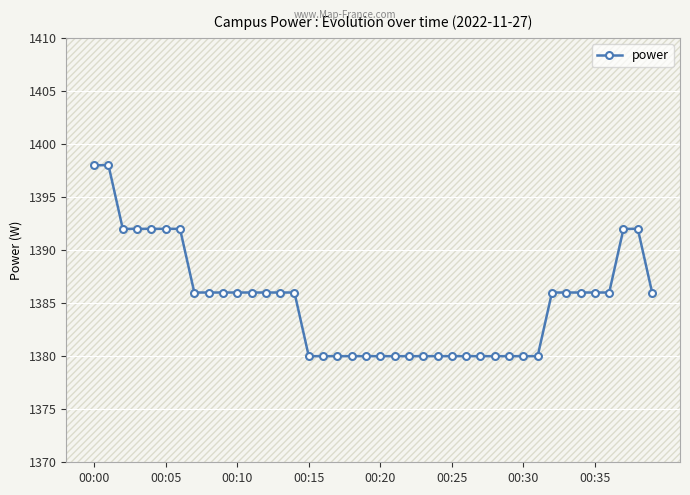

What is the sum of all values?

55404